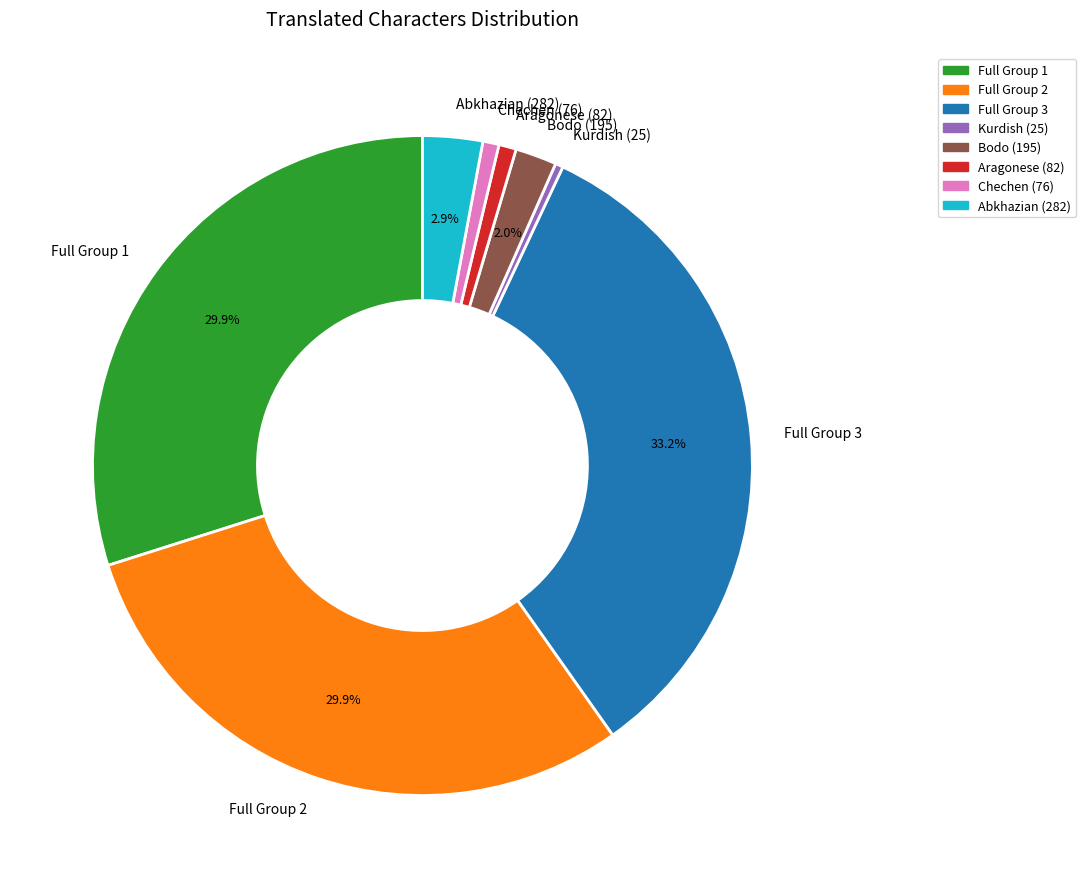

Is there a majority slice in this chart?

No